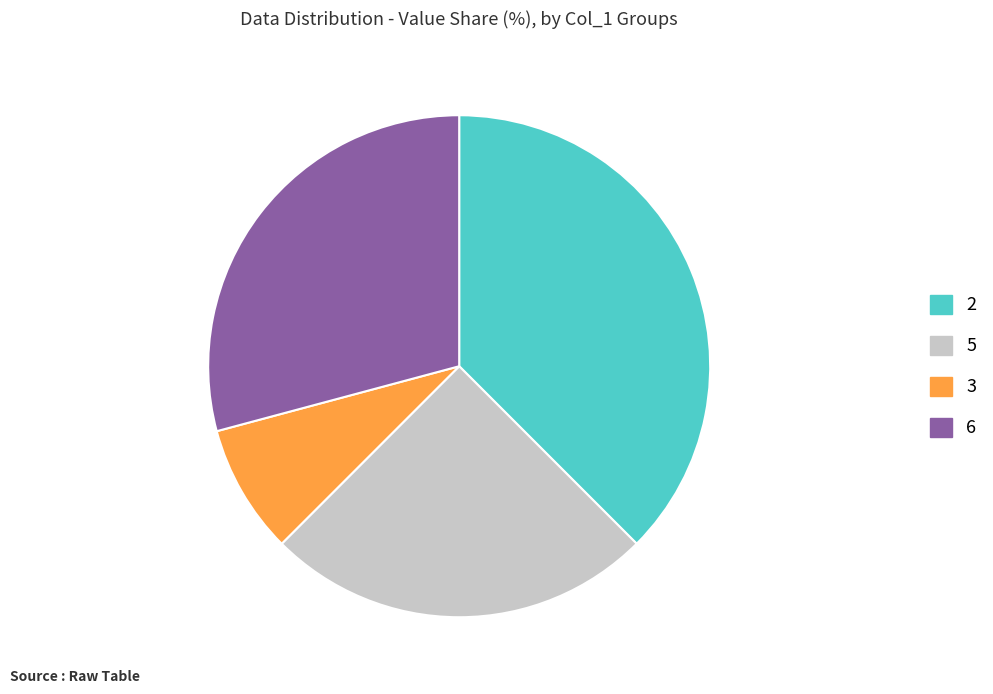

Rank the categories by value from highest to lowest.

2, 6, 5, 3